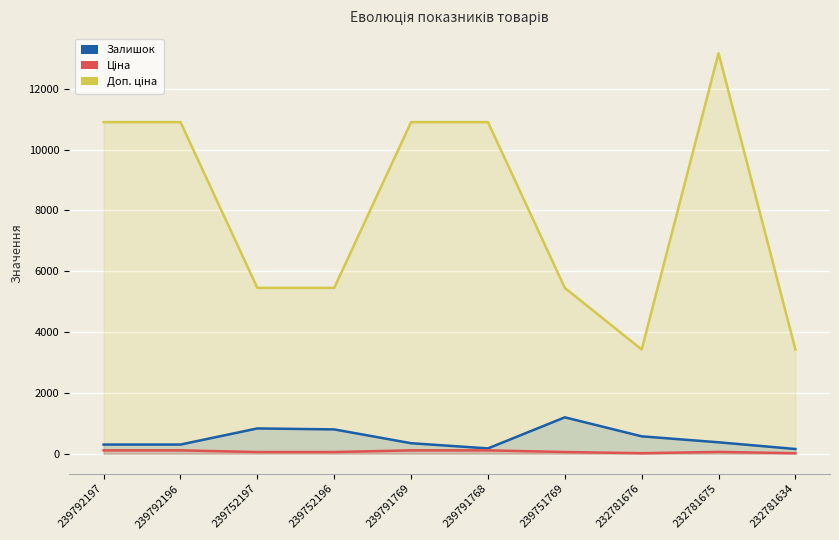

Reading left to right, list all the values displayed in this chart.

Залишок: 300.0	300.0	830.0	798.0	344.0	173.0	1195.0	570.0	374.0	153.0
Ціна: 109.0	109.0	54.5	54.5	109.0	109.0	54.5	15.2	58.5	15.2
Доп. ціна: 10903.0	10903.0	5452.0	5452.0	10903.0	10903.0	5452.0	3425.0	13171.5	3425.0